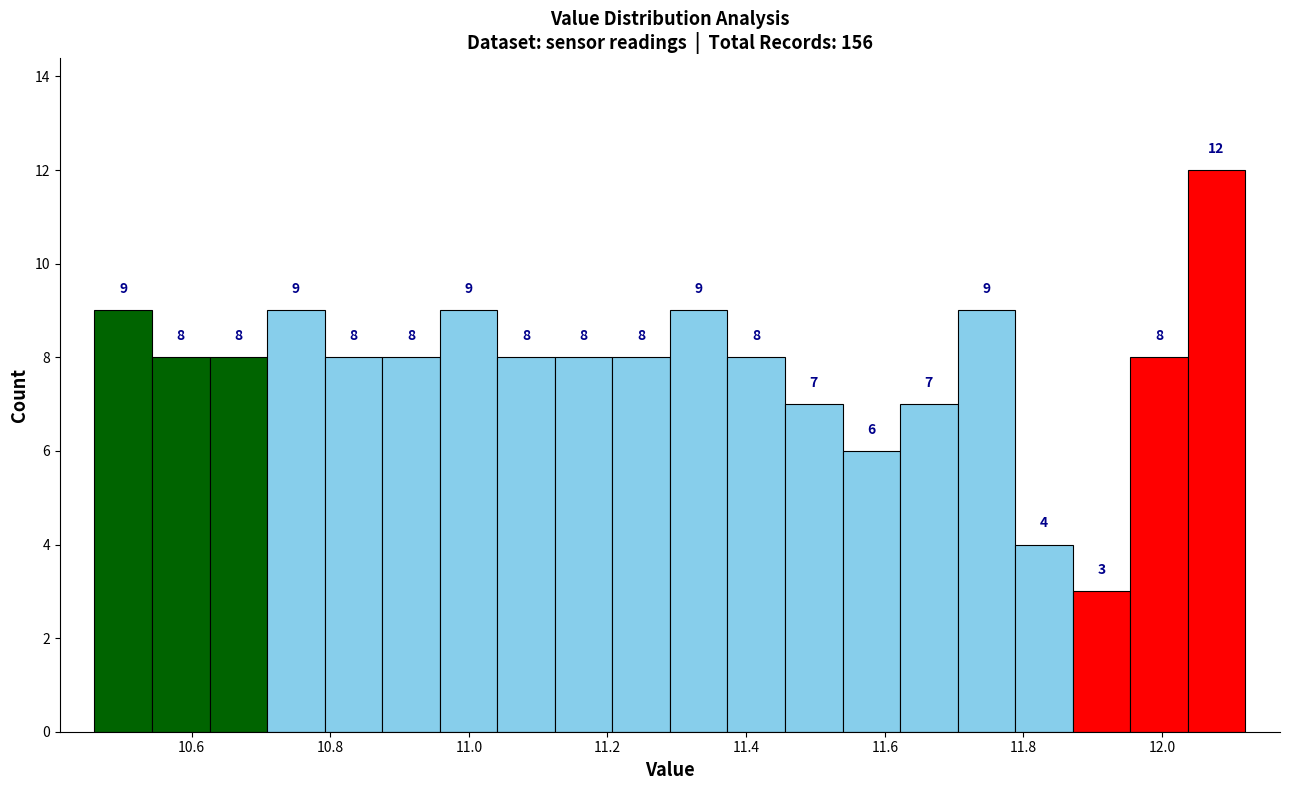

Reading left to right, list every bar in this chart as the range it spans on the x-axis followed by its height. The bar edges are not printed on the chart, so give them approximately, as read against the axis.

10.46 to 10.54: 9
10.54 to 10.62: 8
10.62 to 10.70: 8
10.70 to 10.80: 9
10.80 to 10.88: 8
10.88 to 10.96: 8
10.96 to 11.04: 9
11.04 to 11.12: 8
11.12 to 11.20: 8
11.20 to 11.30: 8
11.30 to 11.38: 9
11.38 to 11.46: 8
11.46 to 11.54: 7
11.54 to 11.62: 6
11.62 to 11.70: 7
11.70 to 11.78: 9
11.78 to 11.88: 4
11.88 to 11.96: 3
11.96 to 12.04: 8
12.04 to 12.12: 12